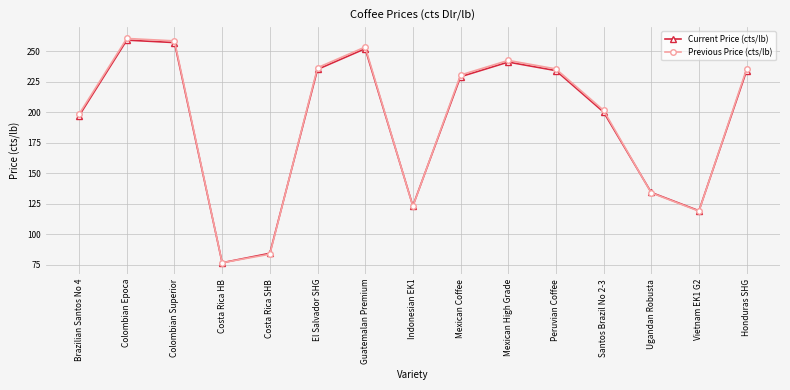

True or false: Previous Price (cts/lb) has a value of 210.4 at Vietnam EK1 G2.

False